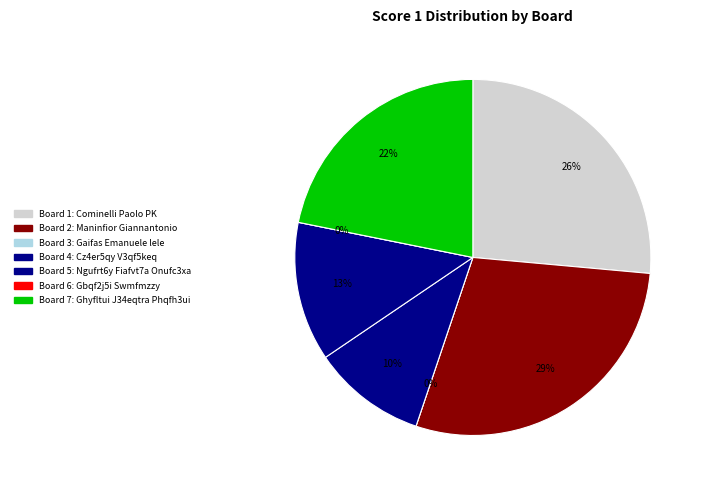

The 3 slice represents 14% of the pie. True or false?

False